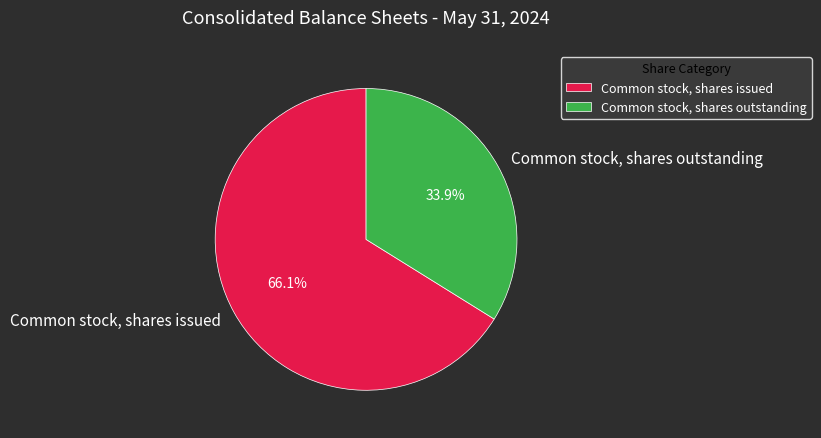

Does Common stock, shares outstanding account for over 50% of the chart?

No